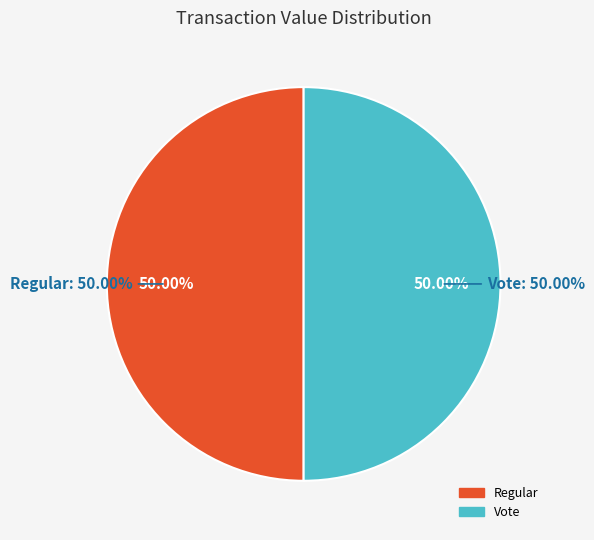

Between Vote (io_index=2) and Regular (io_index=0), which is larger?

Vote (io_index=2)